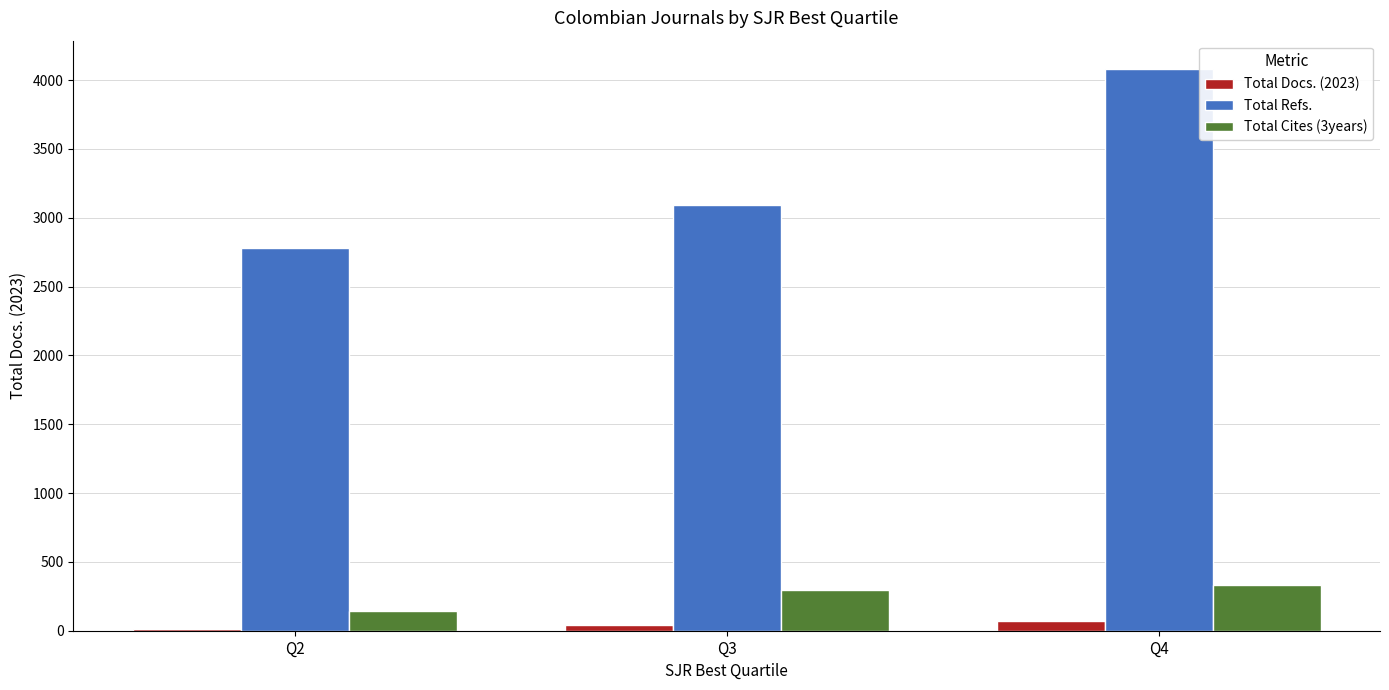

Is the value of Total Docs. (2023) at Q3 greater than the value of Total Cites (3years) at Q2?

No